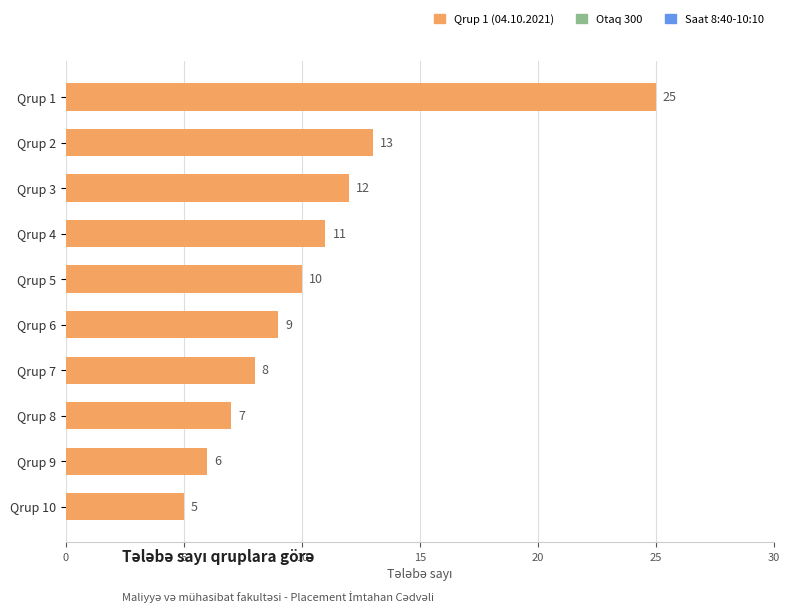

Is it true that the value at Qrup 6 is 9?

True